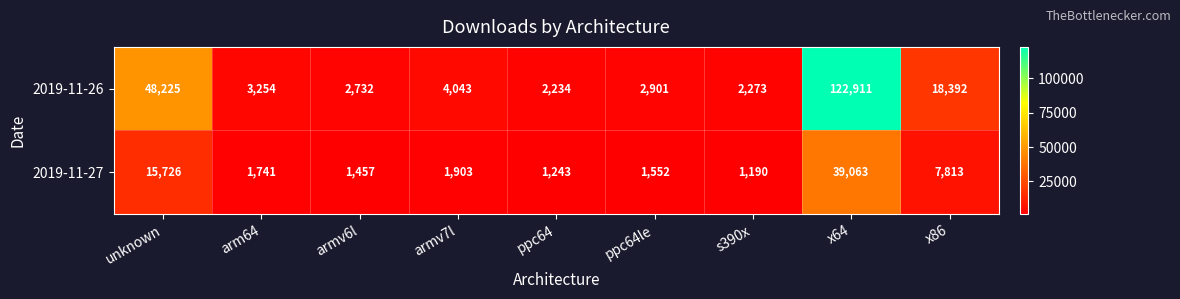

At which label does 2019-11-26 first exceed 3254?

unknown